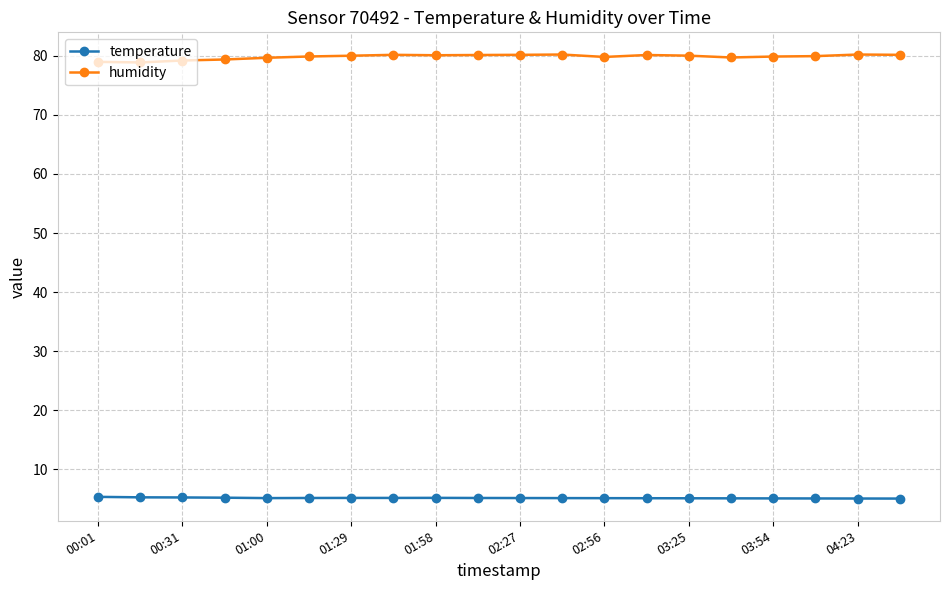

True or false: temperature and humidity cross at least once.

False